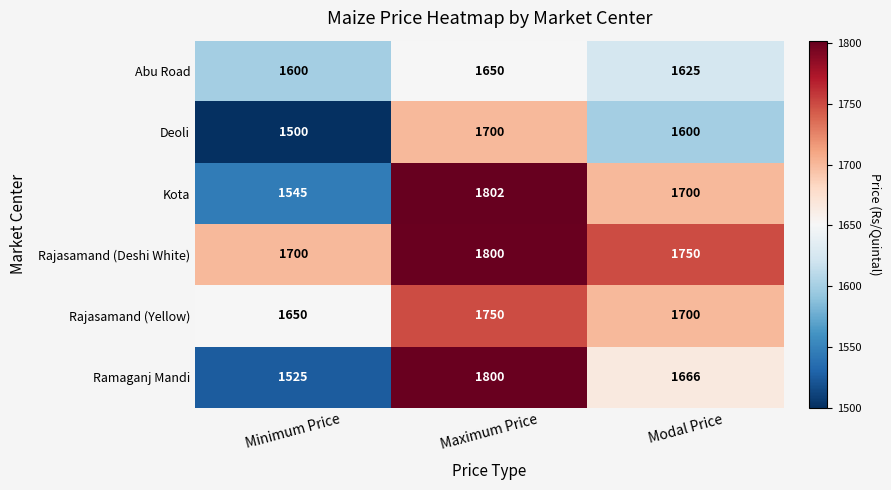

At how many categories does at least one series exceed 1695?

3